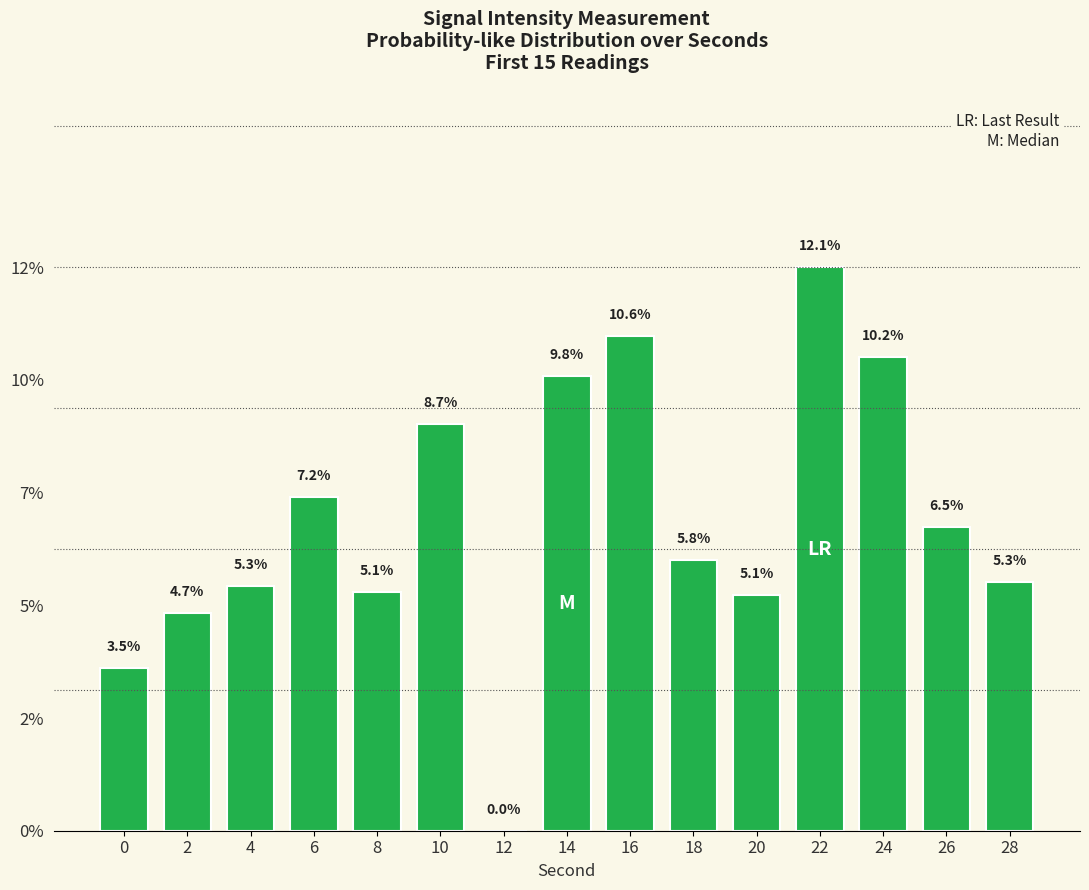

List the labels in order of value, smallest first.

12, 0, 2, 20, 8, 4, 28, 18, 26, 6, 10, 14, 24, 16, 22